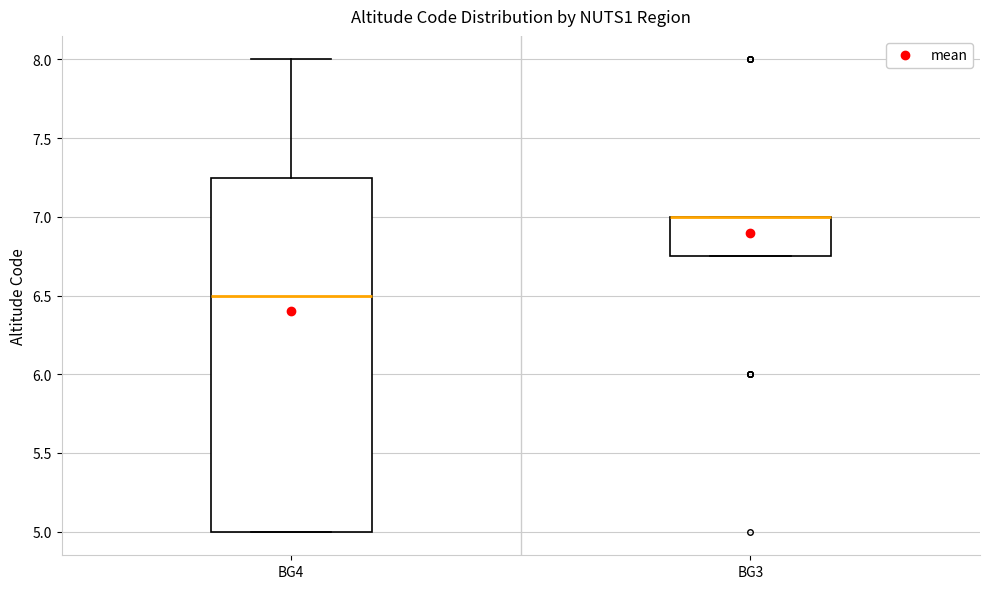

Reading left to right, read every box against the y-axis: the position of its median line, the range the box covers, and the ends of its whiskers. The values are not printed on the chart, so give them approximately, as read against the axis.

BG4: median 6.50, box 5.00 to 7.25, whiskers 5.00 to 8.00
BG3: median 7.00 (drawn on the box's upper edge), box 6.75 to 7.00, whiskers 6.75 to 7.00